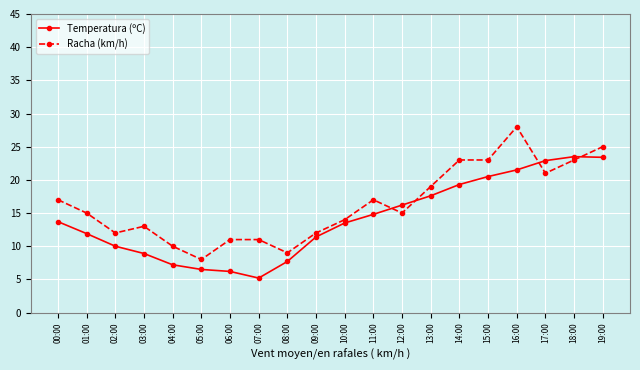

After their last crossing, which series has the higher values: Racha (km/h) or Temperatura (ºC)?

Racha (km/h)